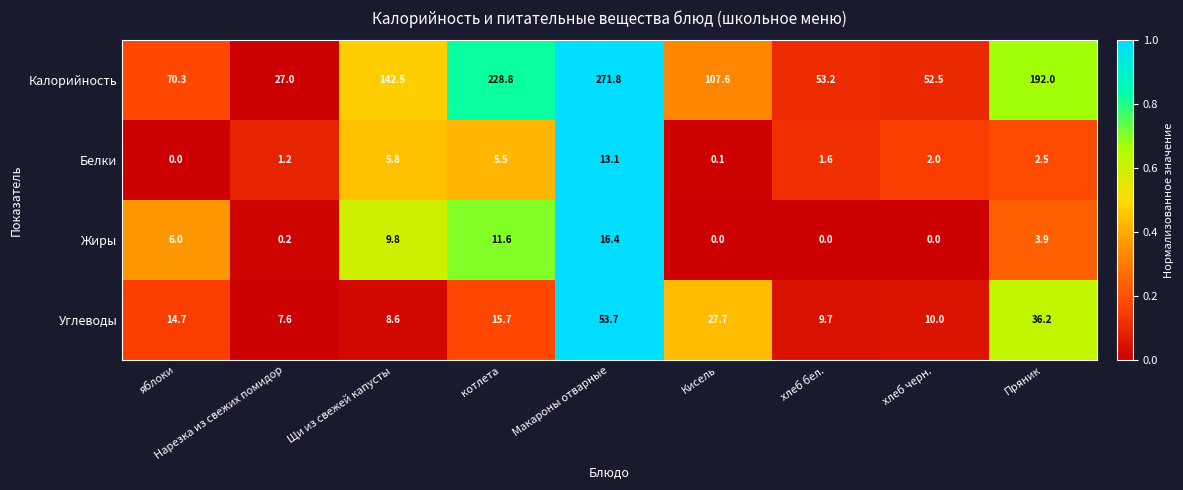

At which category does the chart reach its peak across all series?

Макароны отварные